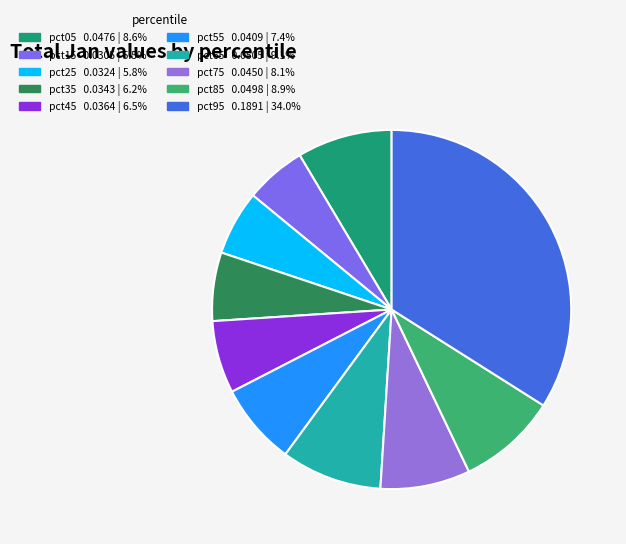

What is the largest slice in the pie chart?

pct95